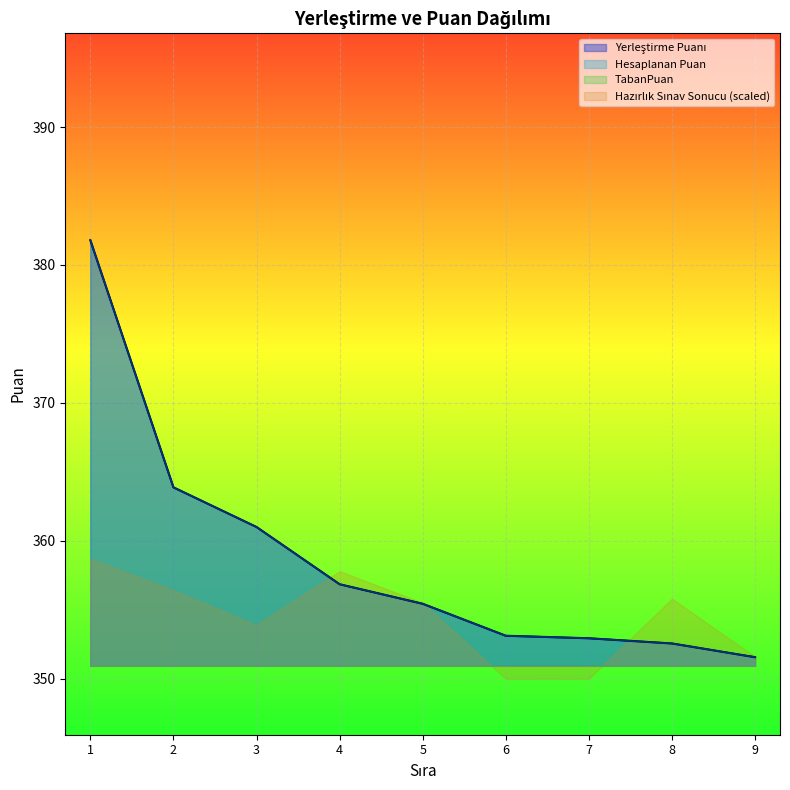

List the labels in order of Hesaplanan Puan value, largest first.

1, 2, 3, 4, 5, 6, 7, 8, 9